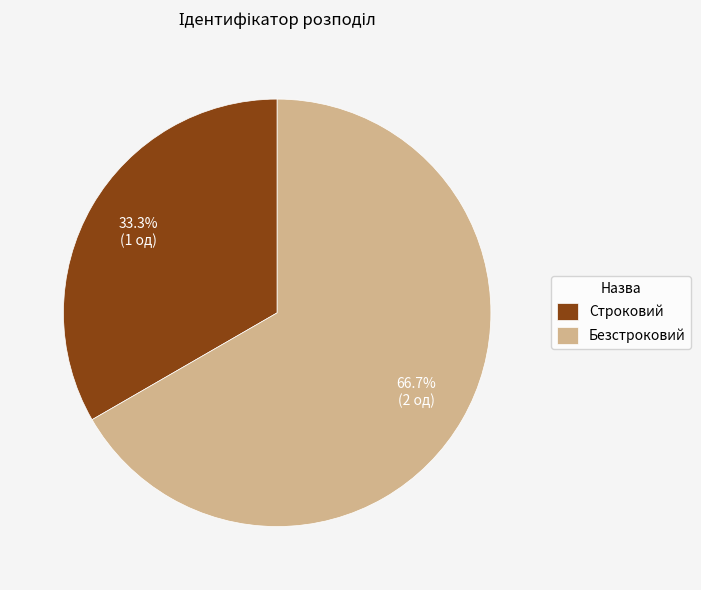

Which slice is the largest?

Безстроковий